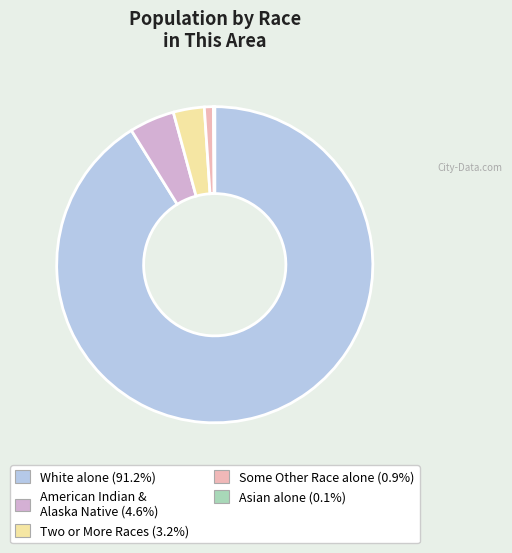

Does any single category account for the majority?

Yes